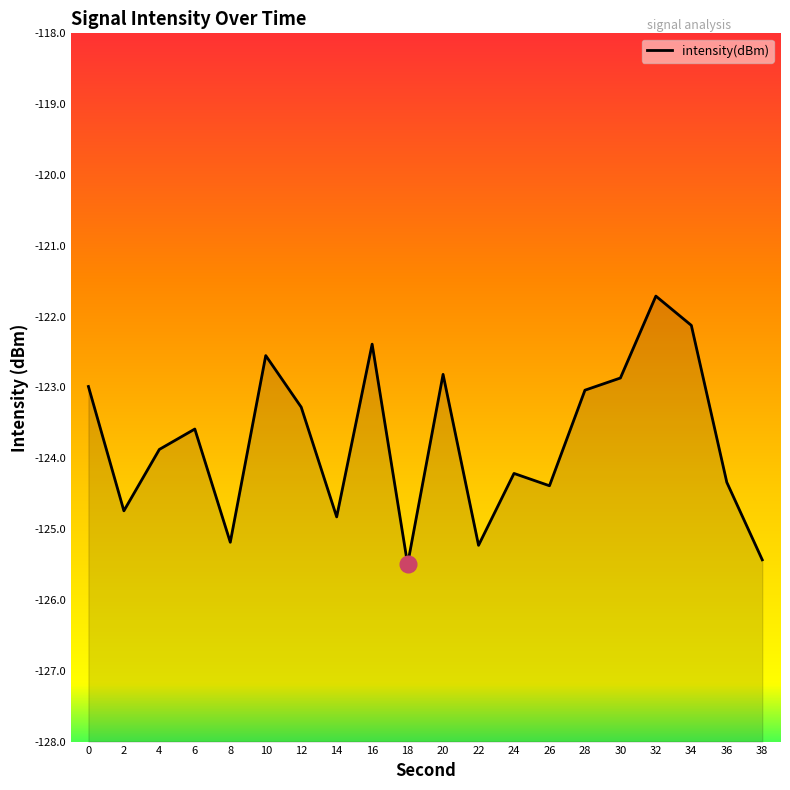

What is the difference between the values at 24 and 10?

1.7